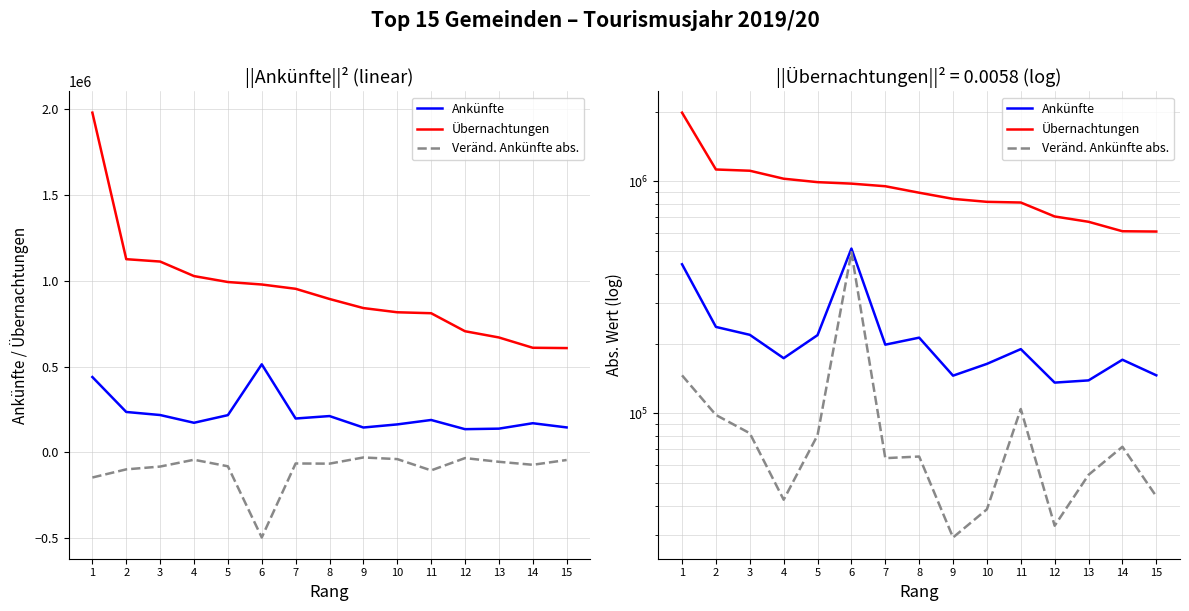

What is the value of the Ankünfte point at the 11th from the left?

189170